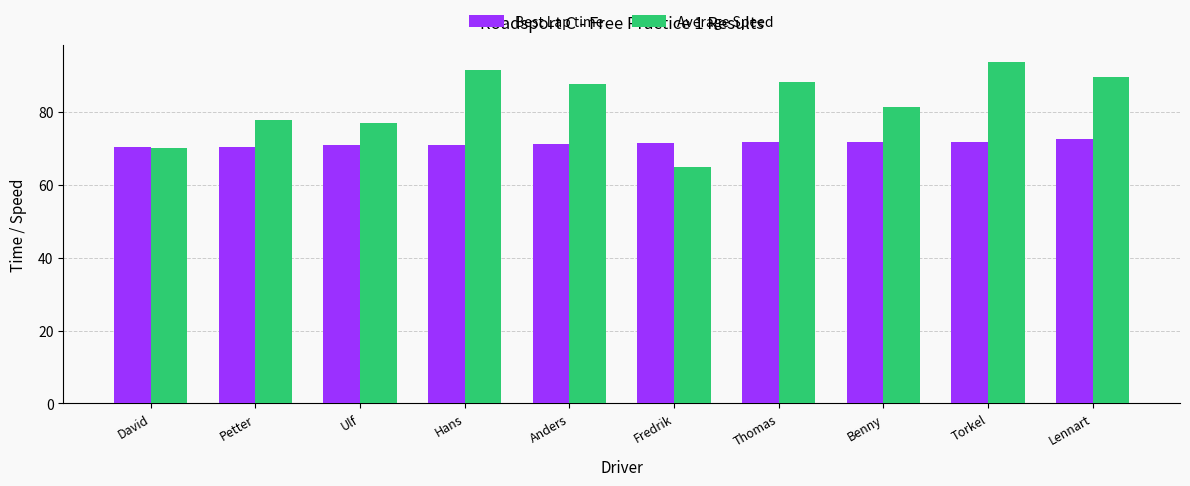

Which label corresponds to the largest value in the chart?

Torkel